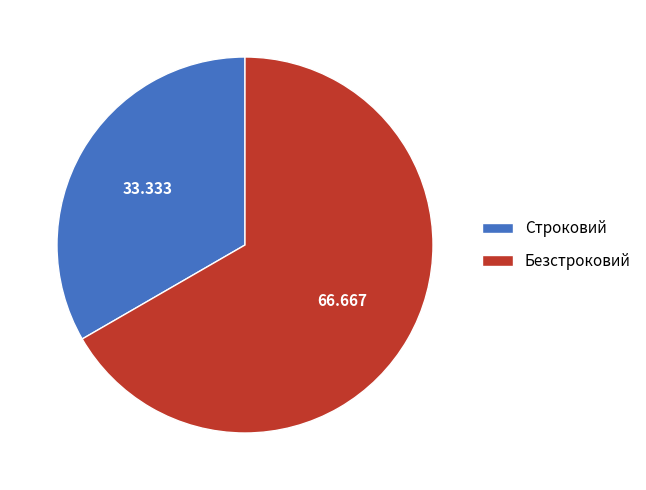

Does any single category account for the majority?

Yes